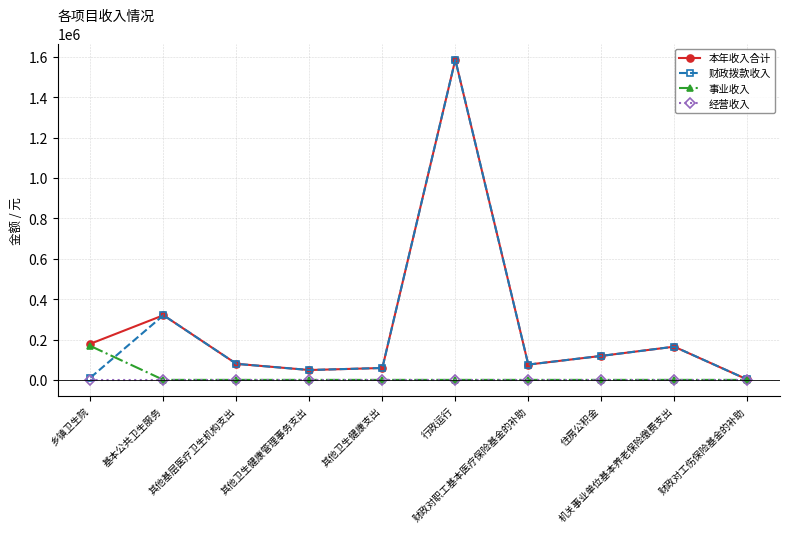

True or false: 财政拨款收入 has more than 1 interior local peaks.

True